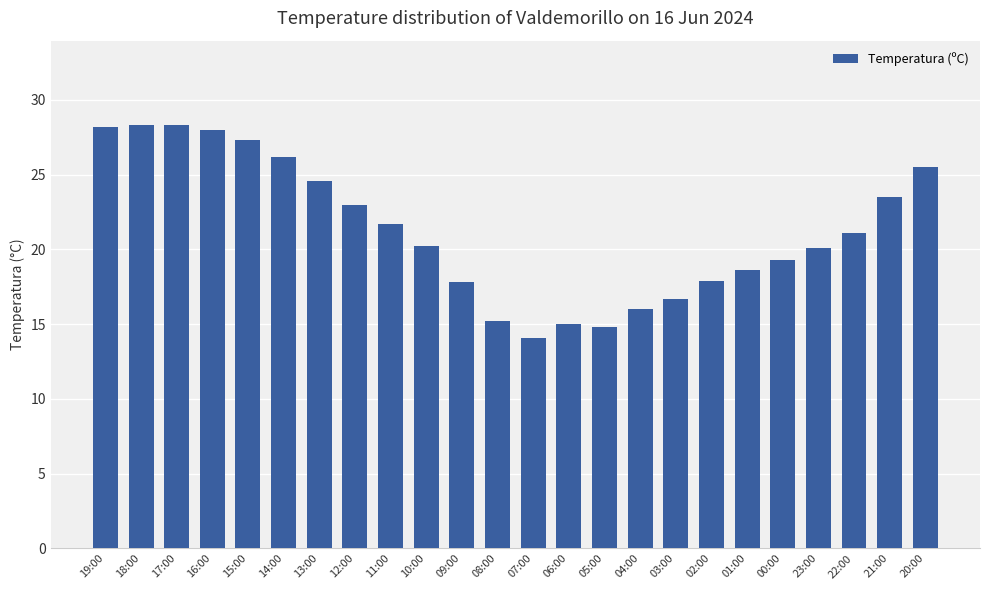

How many data points does each series have?

24